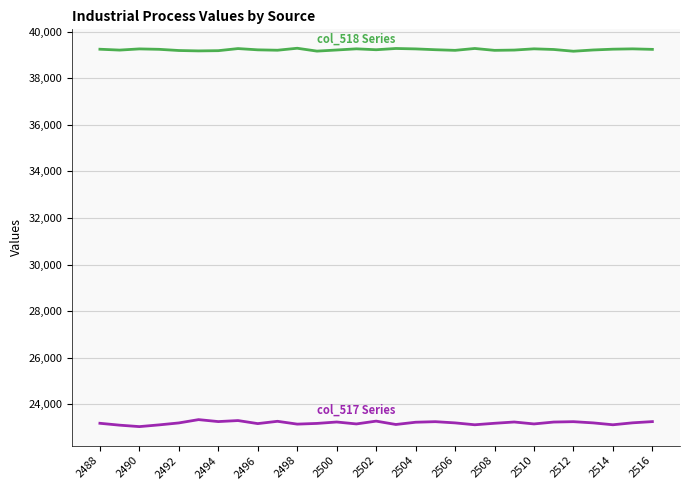

What is the maximum value shown in the chart?

39289